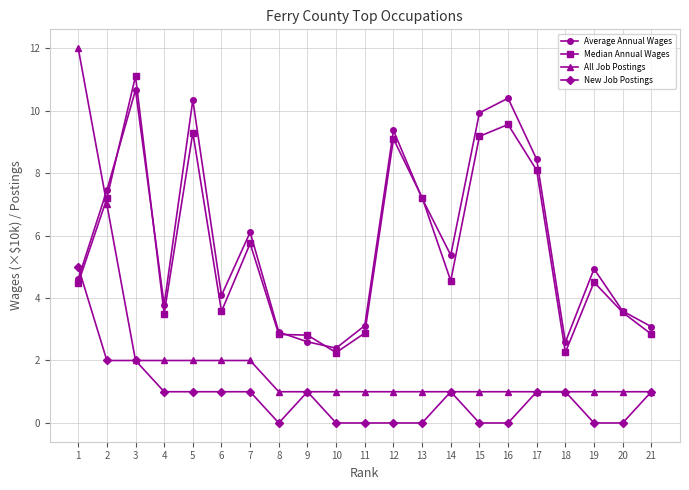

What is the maximum value shown in the chart?

12.0